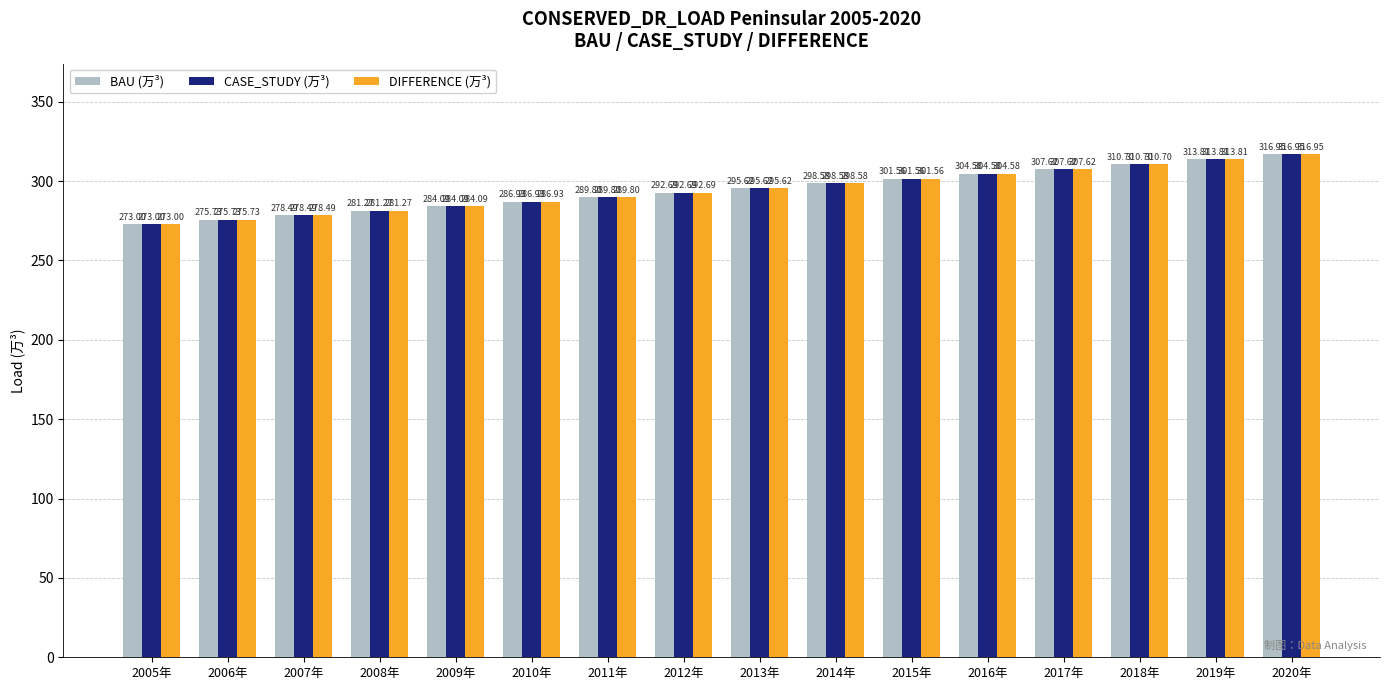

Rank the categories by DIFFERENCE (万³) value from highest to lowest.

2020年, 2019年, 2018年, 2017年, 2016年, 2015年, 2014年, 2013年, 2012年, 2011年, 2010年, 2009年, 2008年, 2007年, 2006年, 2005年